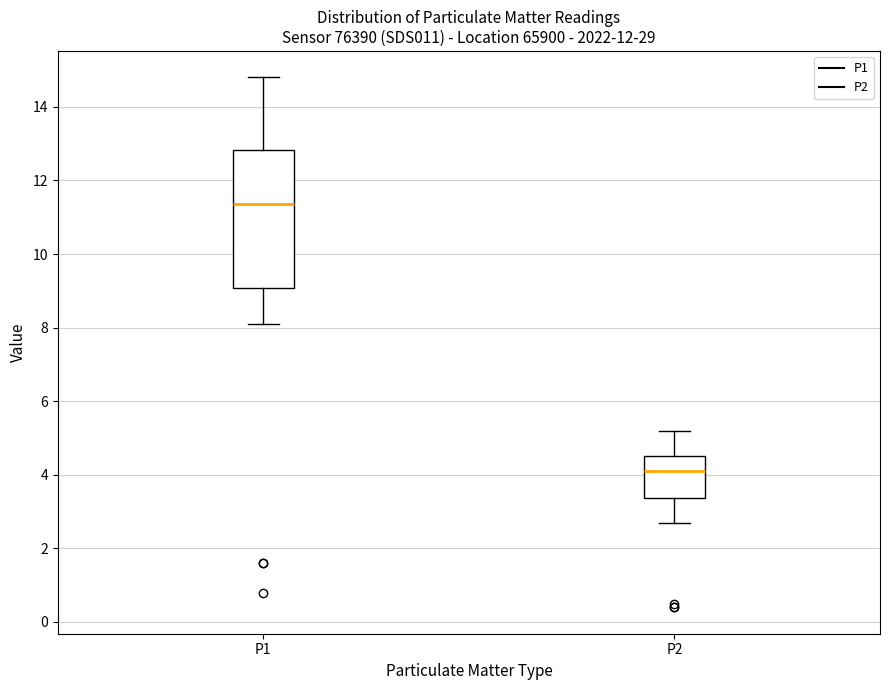

Which box has the highest median line?

P1